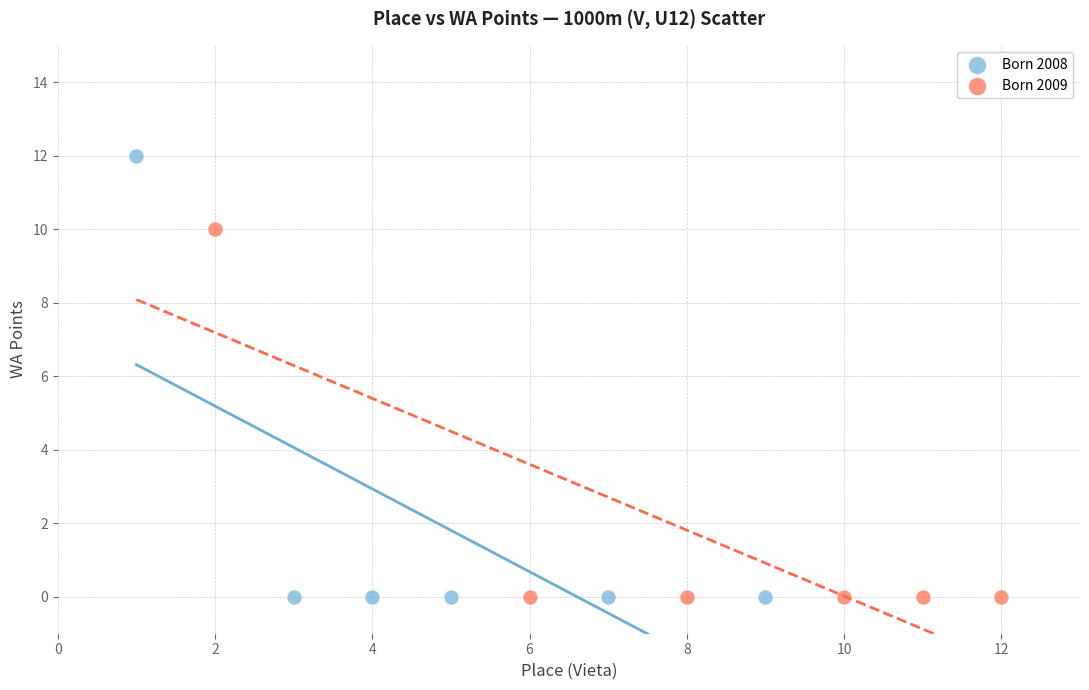

What are all the series names shown in the legend?

Born 2008, Born 2009